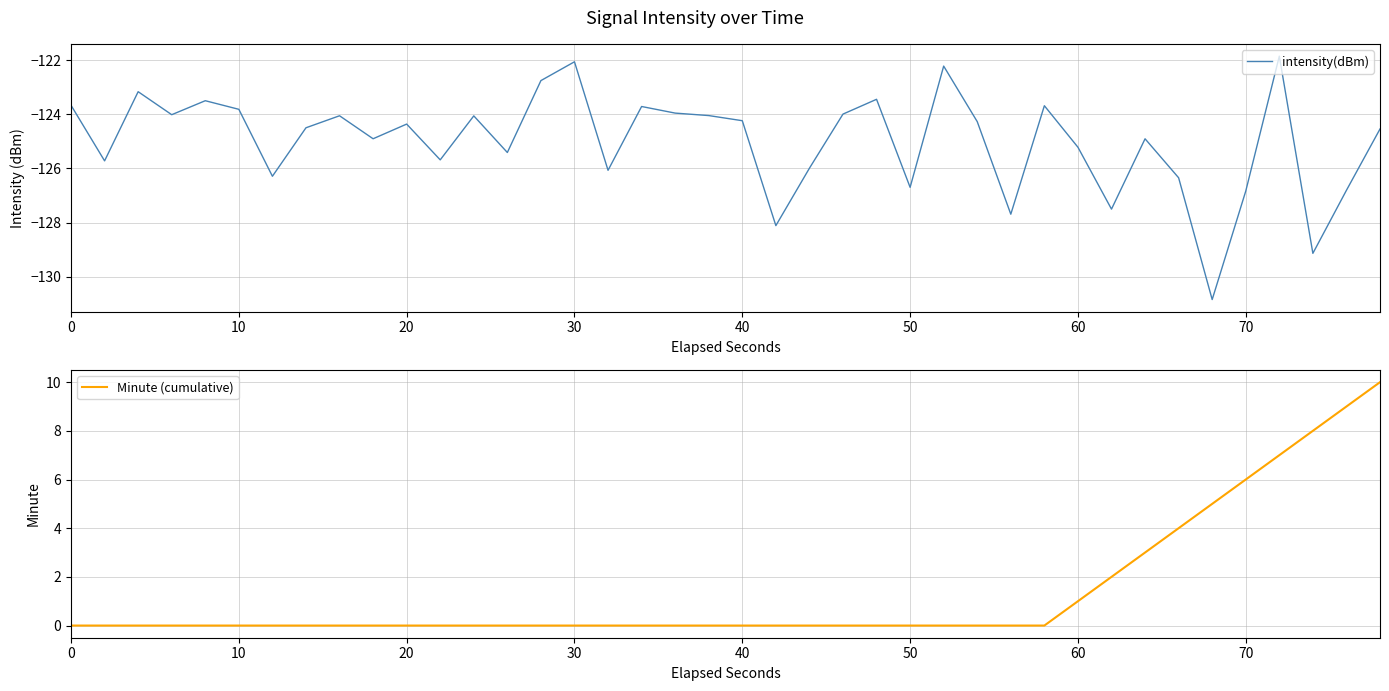

How many series are shown in this chart?

2